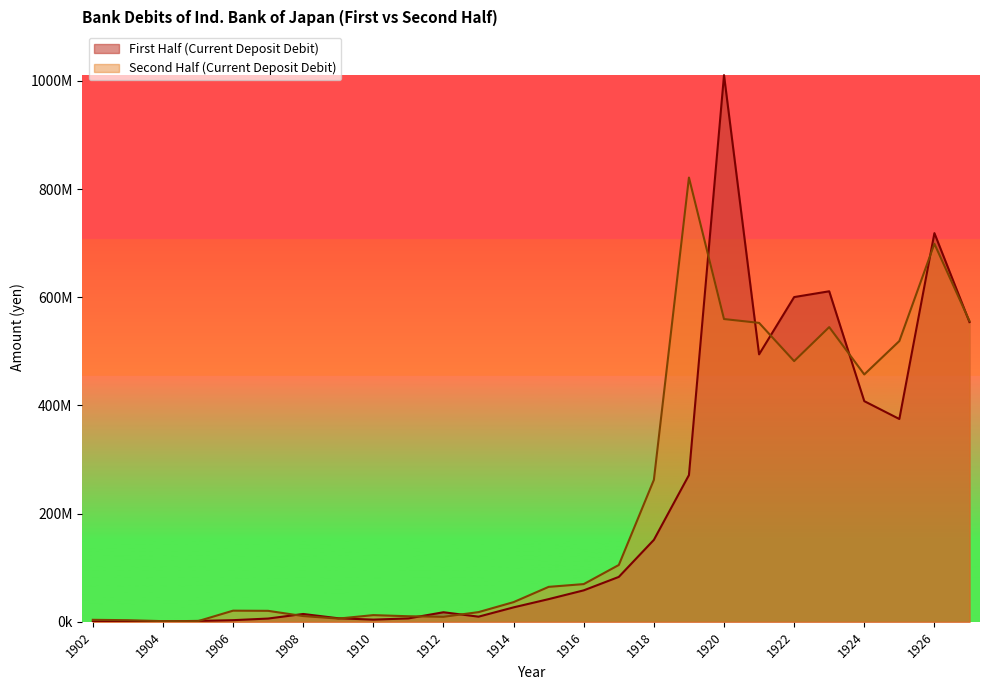

Which label corresponds to the smallest value in the chart?

1902